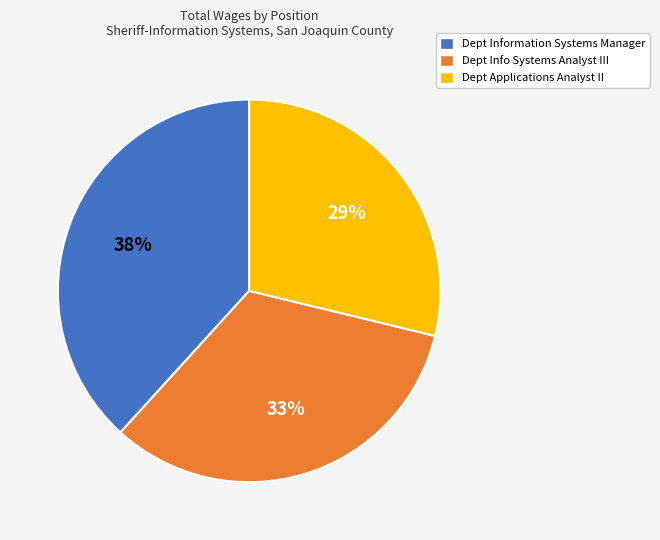

Is Dept Info Systems Analyst III the majority of the pie?

No